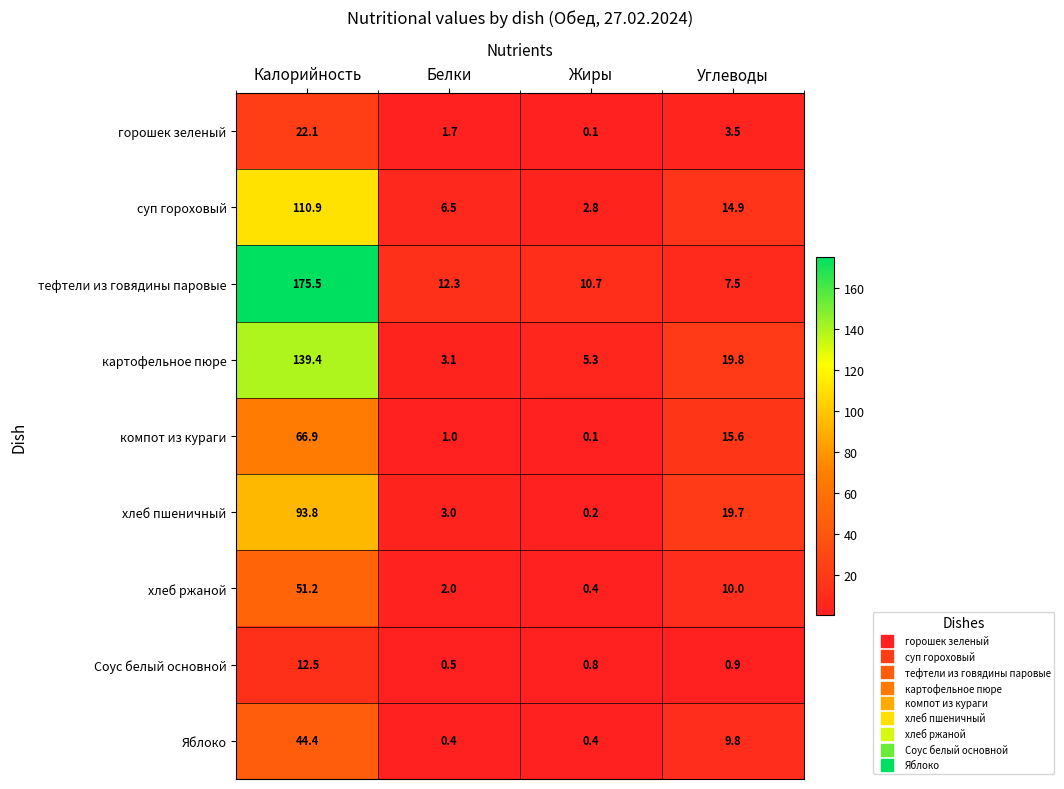

What is the difference between the maximum and minimum values in the горошек зеленый series?

22.0